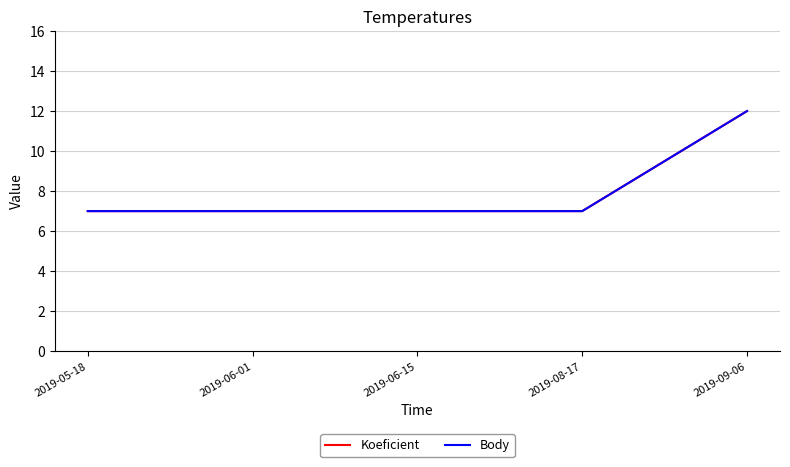

List the series in order of their peak value, highest first.

Koeficient, Body